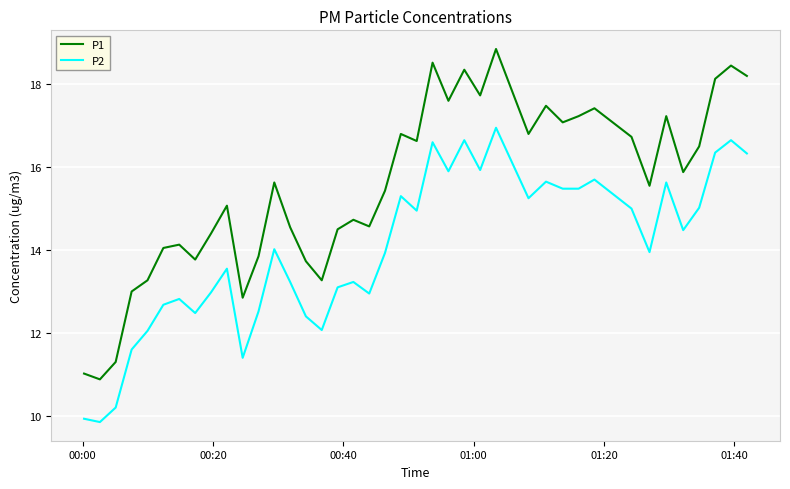

How many values in the P2 series are below 14?

20